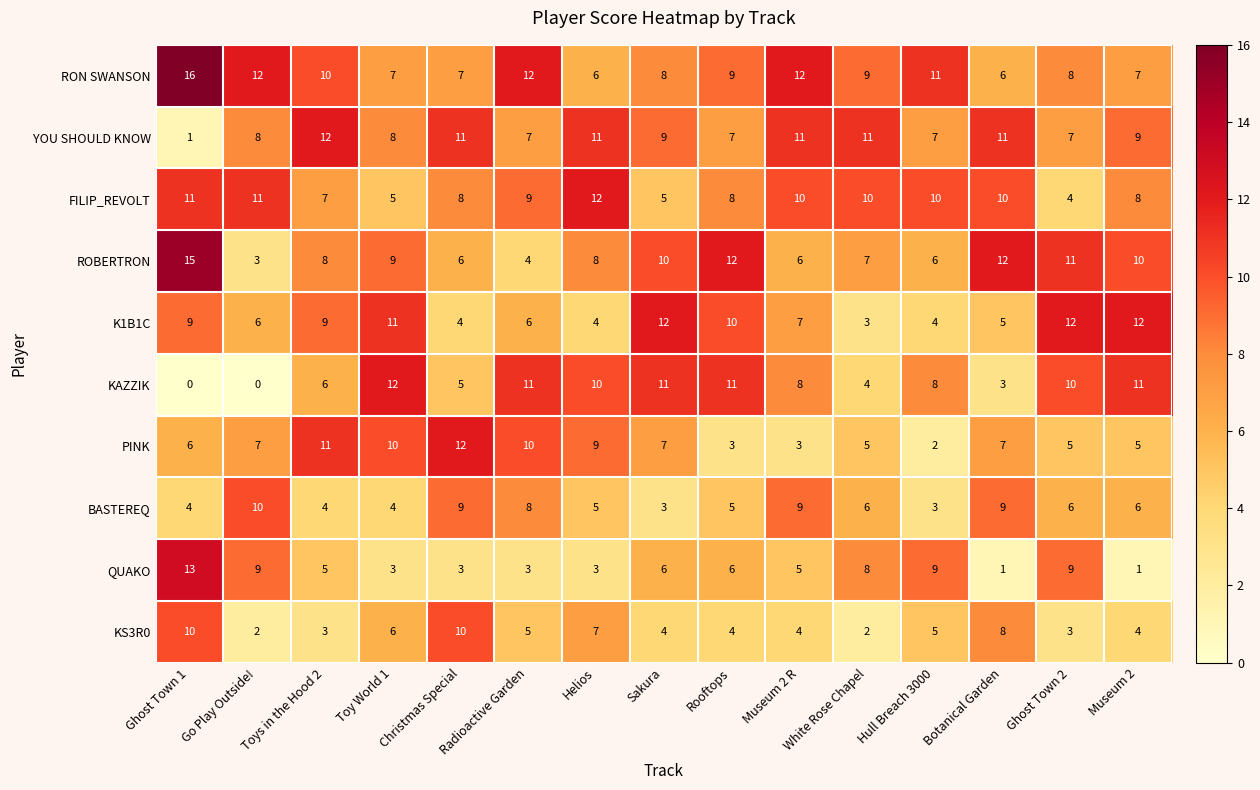

What is the difference between the highest and lowest values at Botanical Garden?

11